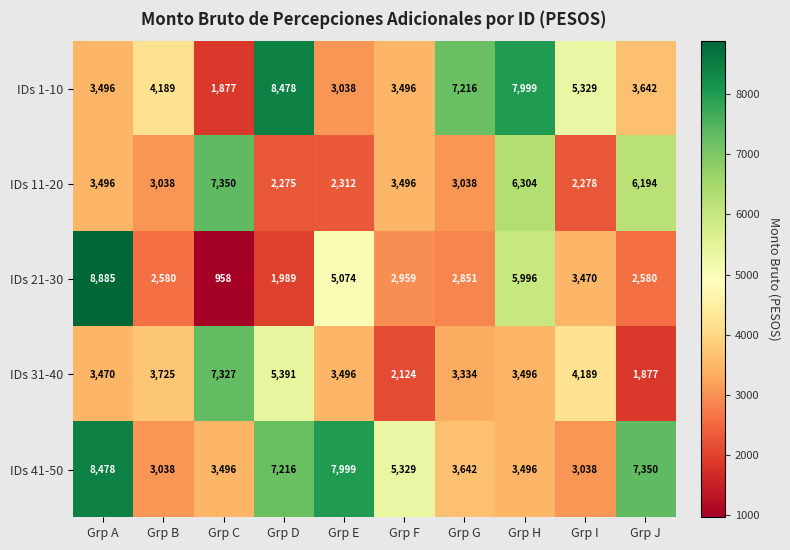

True or false: IDs 31-40 has a value of 4189 at Grp I.

True